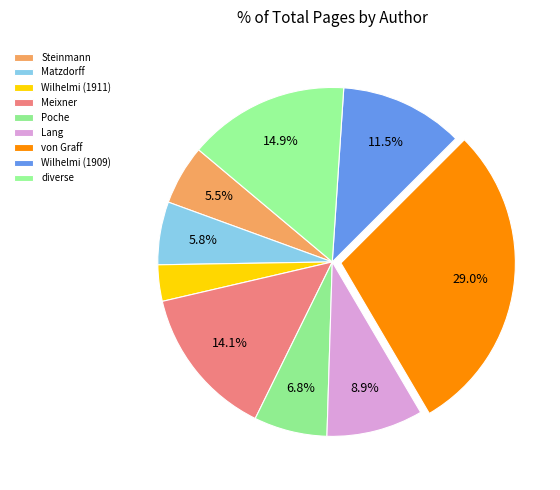

To the nearest percent, what is the combined percentage of Poche and Meixner?

21%